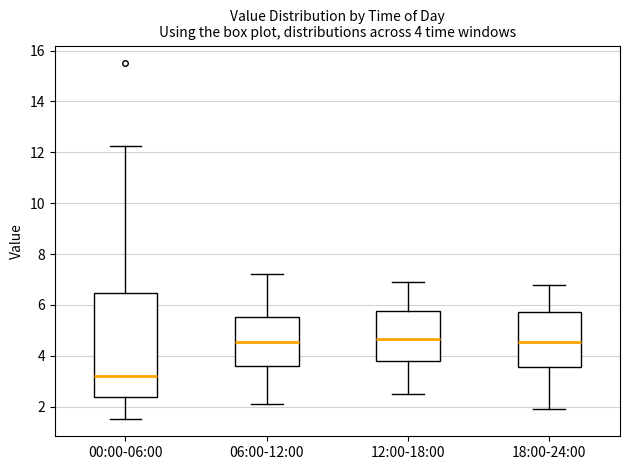

Which box has the lowest median line?

00:00-06:00